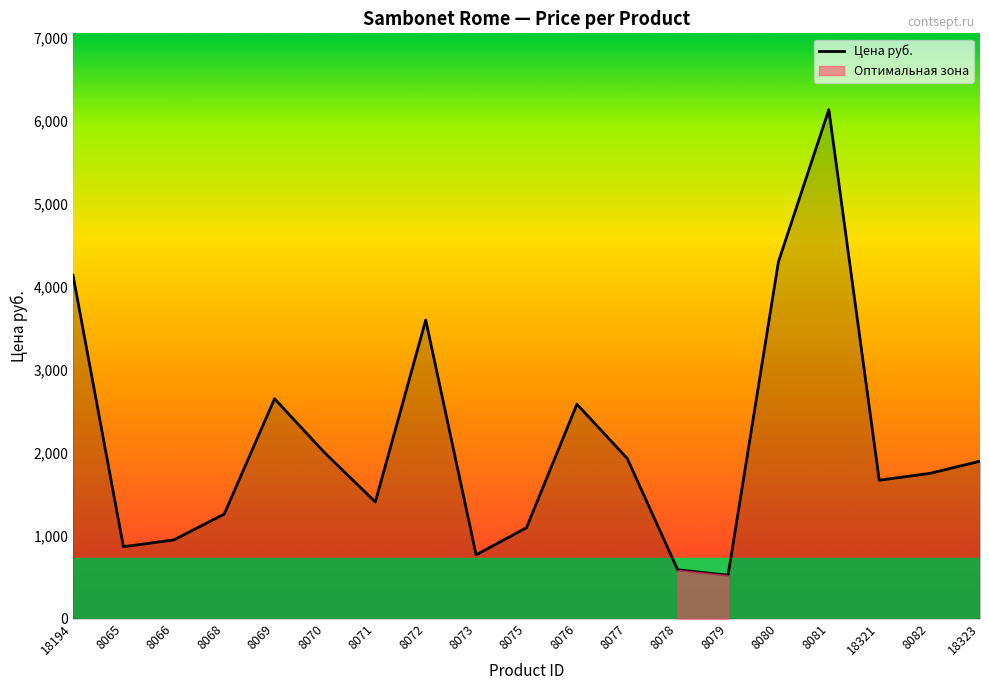

List the labels in order of value, smallest first.

8079, 8078, 8073, 8065, 8066, 8075, 8068, 8071, 18321, 8082, 18323, 8077, 8070, 8076, 8069, 8072, 18194, 8080, 8081